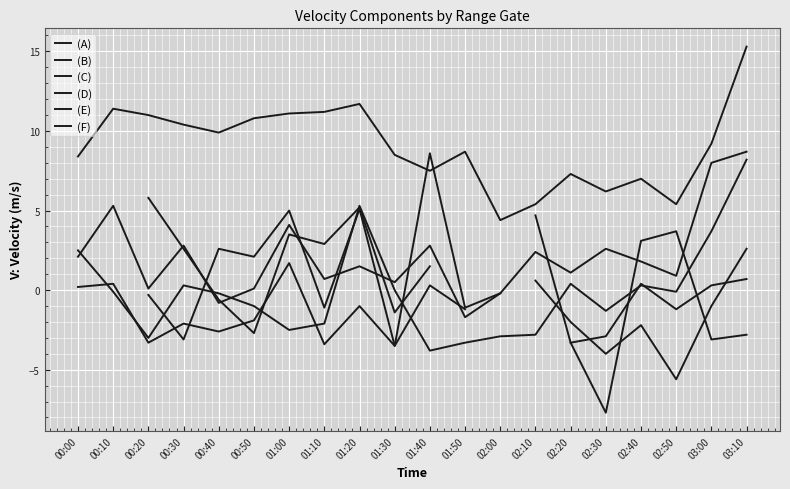

What is the label of the 15th point from the left?

02:20